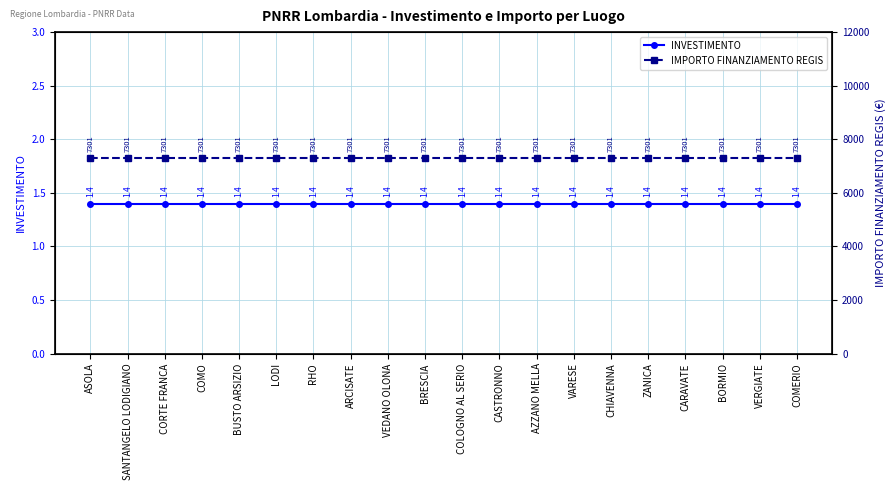

What is the sum of all IMPORTO FINANZIAMENTO REGIS values?

146020.0